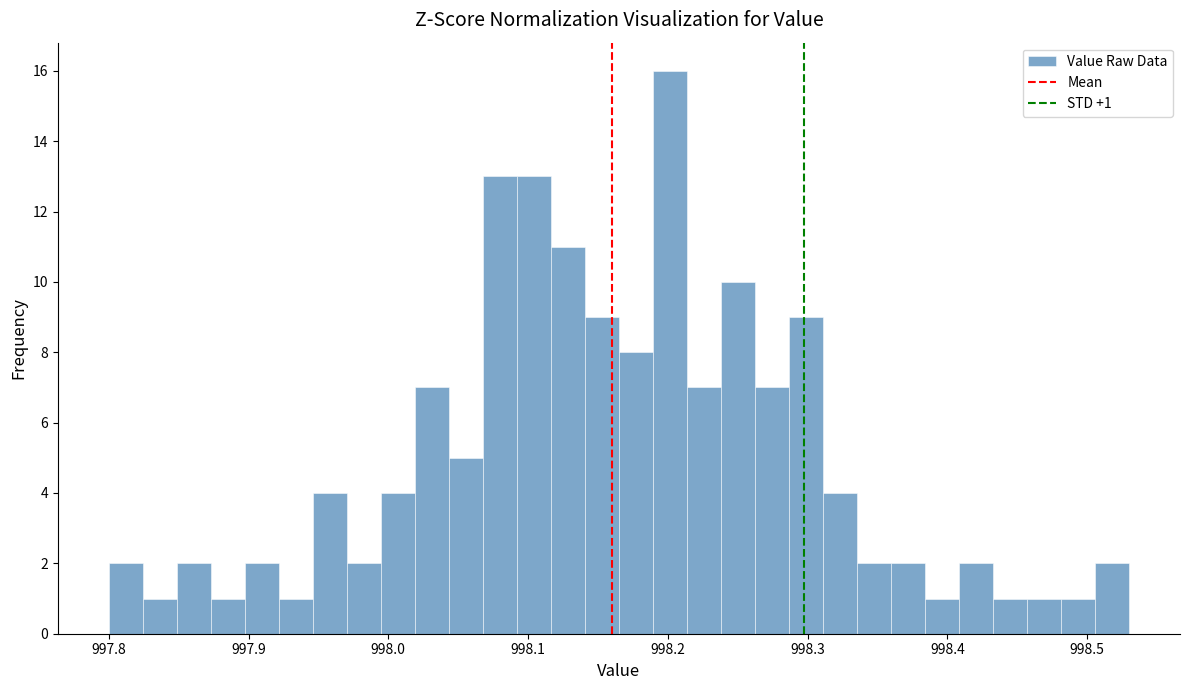

Around what value on the x-axis is the tallest bar? Give the approximate position of its centre, as read against the axis.

998.20